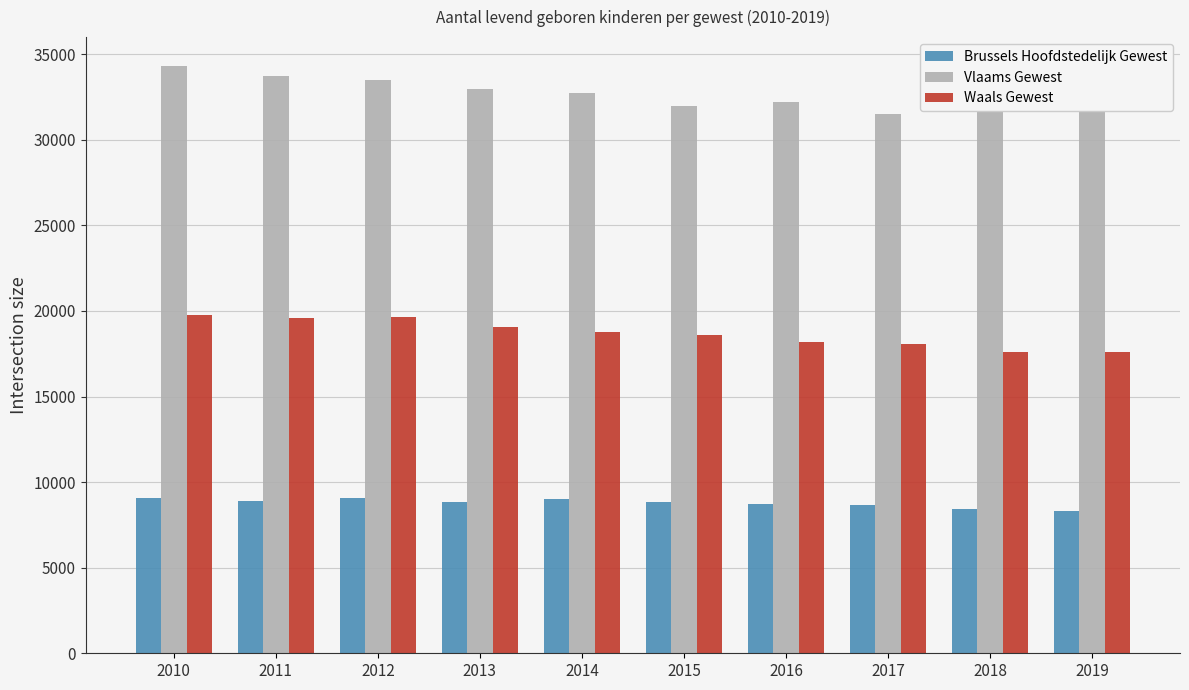

What is the difference between the maximum and minimum values in the Waals Gewest series?

2131